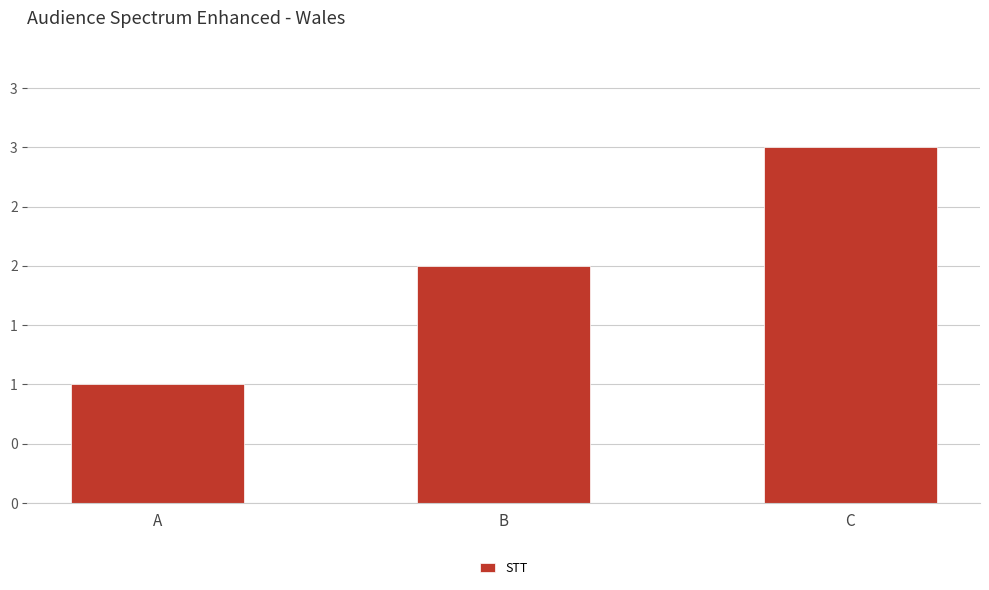

Does the chart contain any negative values?

No